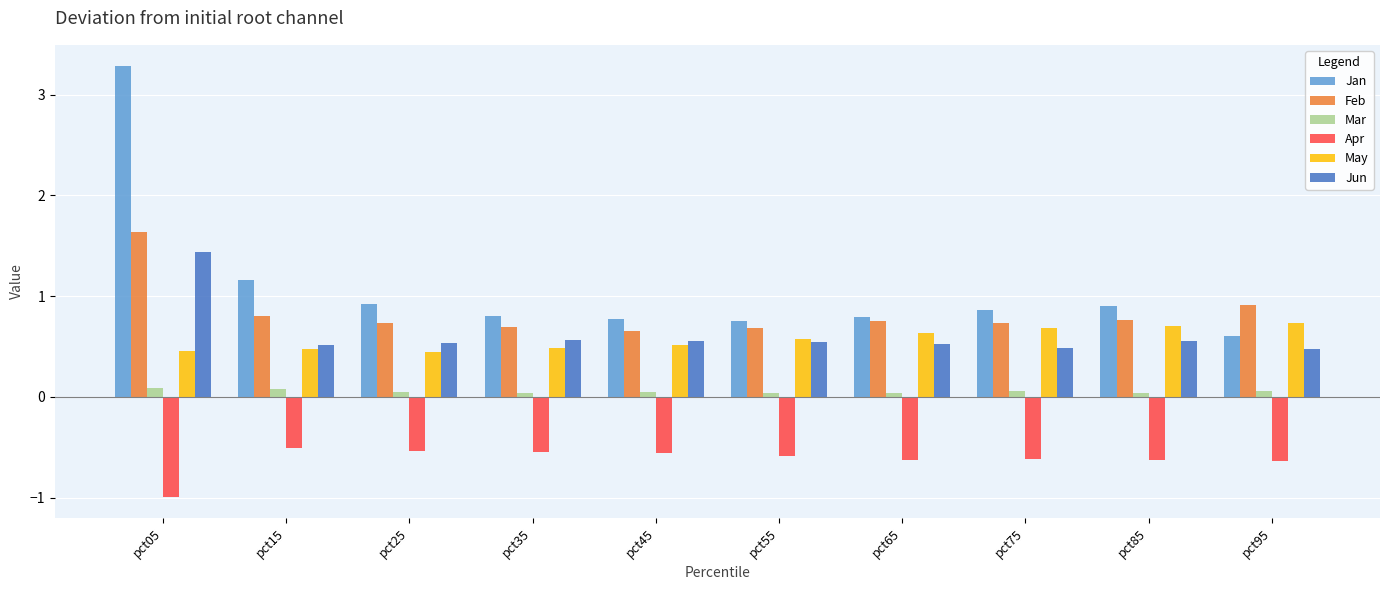

At how many categories does at least one series exceed 0?

10